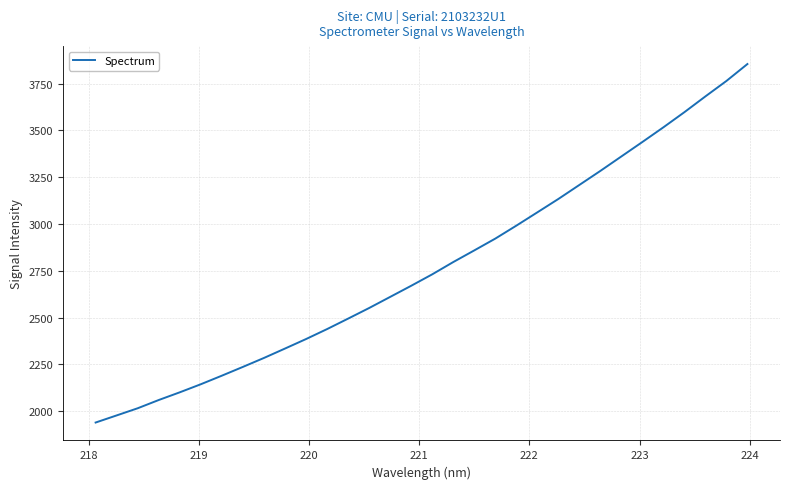

True or false: the data has more than 2 interior local peaks.

False